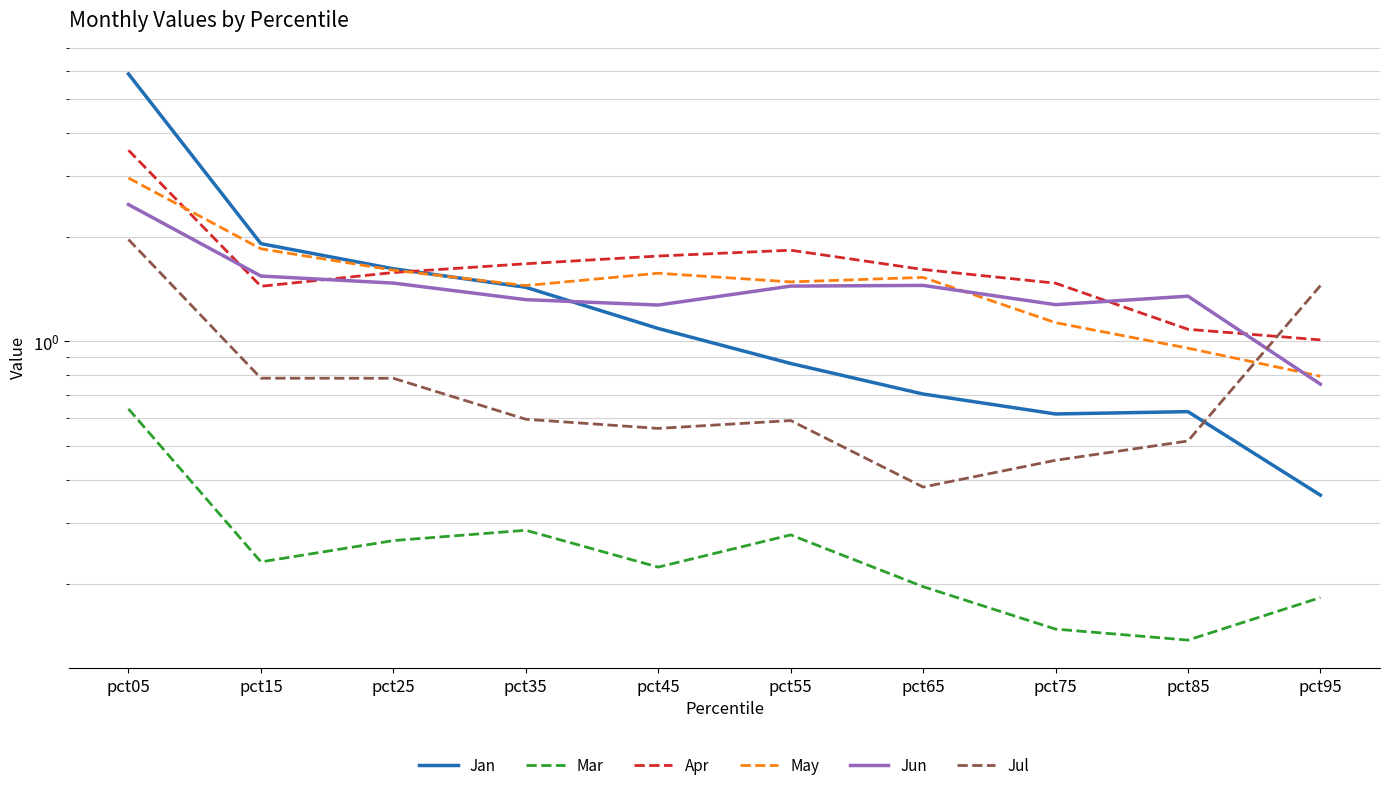

What is the total value across all series at pct25?

7.3